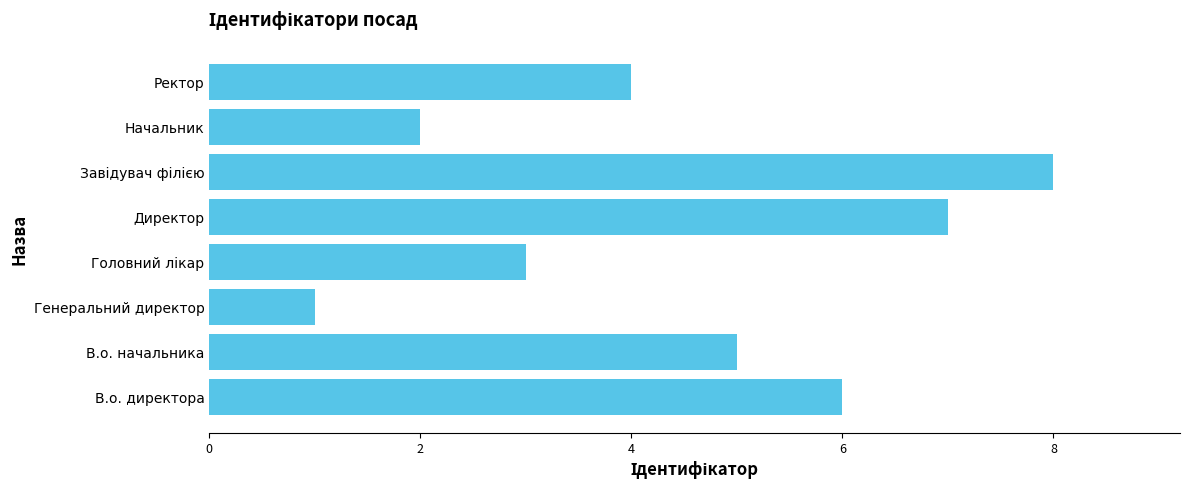

Are the bars grouped side by side (vs. stacked)?

No